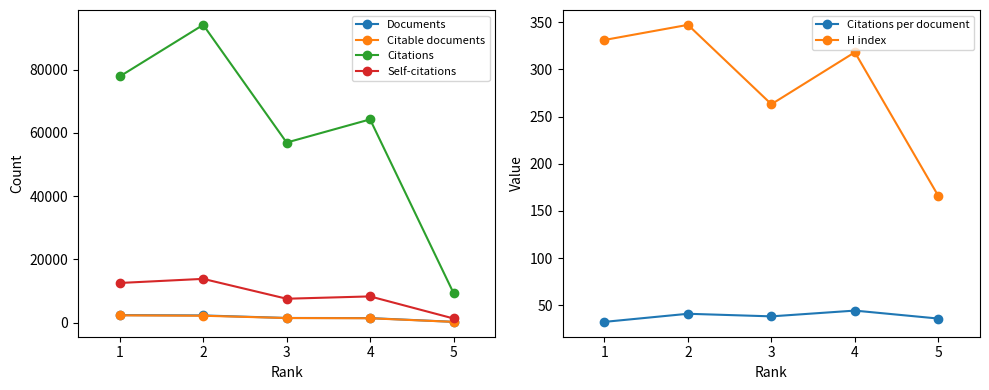

Reading left to right, list all the values displayed in this chart.

Documents: 1=2383.0	2=2283.0	3=1479.0	4=1441.0	5=259.0
Citable documents: 1=2309.0	2=2183.0	3=1460.0	4=1386.0	5=246.0
Citations: 1=77819.0	2=94127.0	3=56926.0	4=64248.0	5=9369.0
Self-citations: 1=12540.0	2=13840.0	3=7560.0	4=8294.0	5=1317.0
Citations per document: 1=32.7	2=41.2	3=38.5	4=44.6	5=36.2
H index: 1=331.0	2=347.0	3=263.0	4=318.0	5=166.0